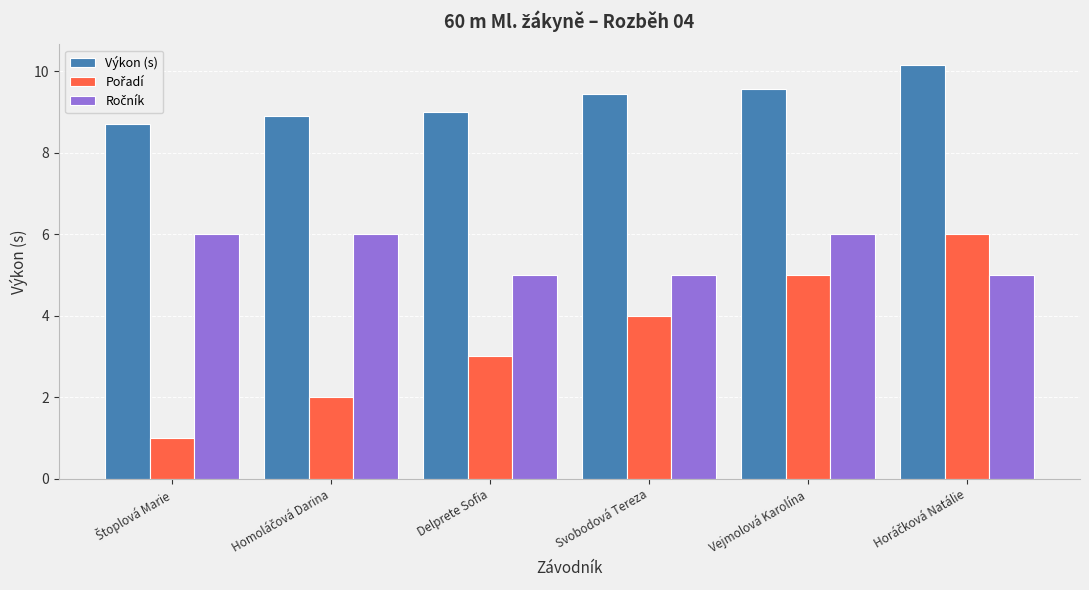

Read the Výkon (s) value at Vejmolová Karolína.

9.6